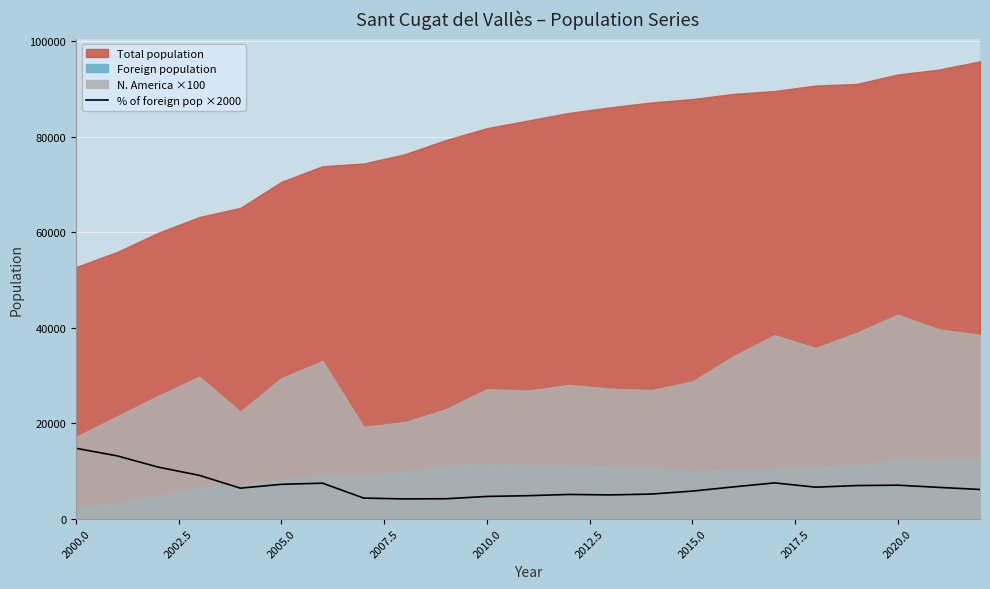

What is the maximum value for % of foreign pop ×2000?

14720